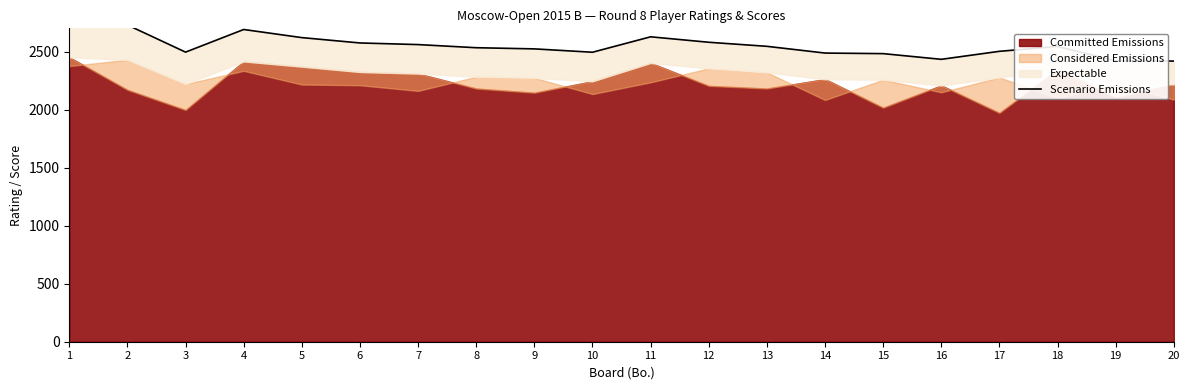

Count the number of categories in the chart.

20